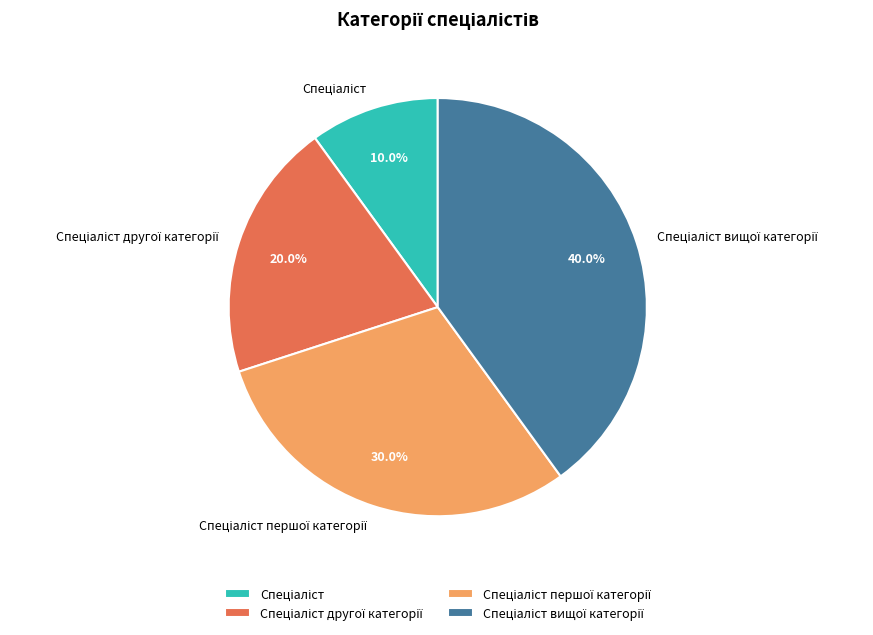

Is there any slice that represents more than half of the pie?

No